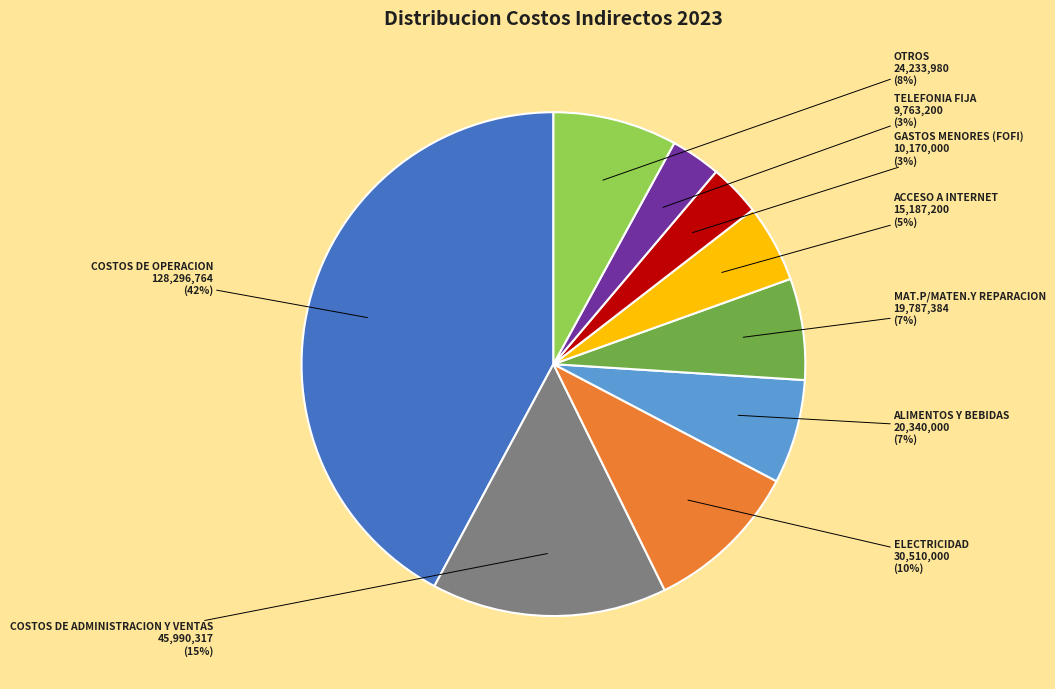

Is there a majority slice in this chart?

No